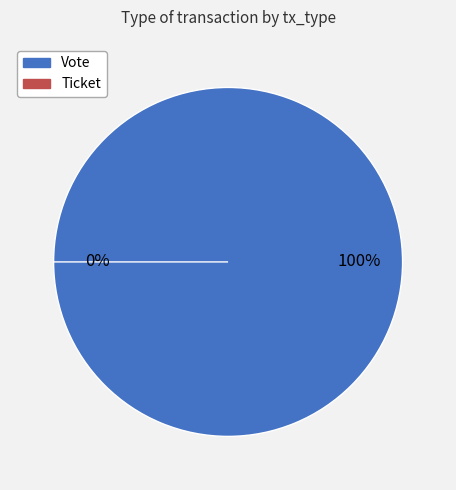

What is the change in value from Vote to Ticket?

-1